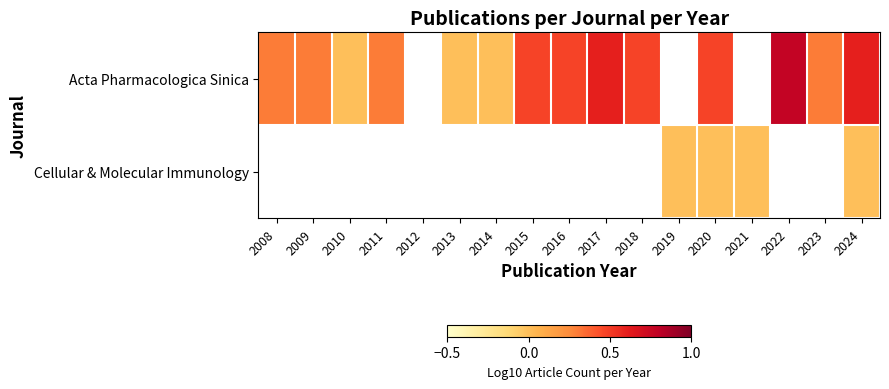

What is the sum of the Acta Pharmacologica Sinica values at 2013 and 2009?

0.3